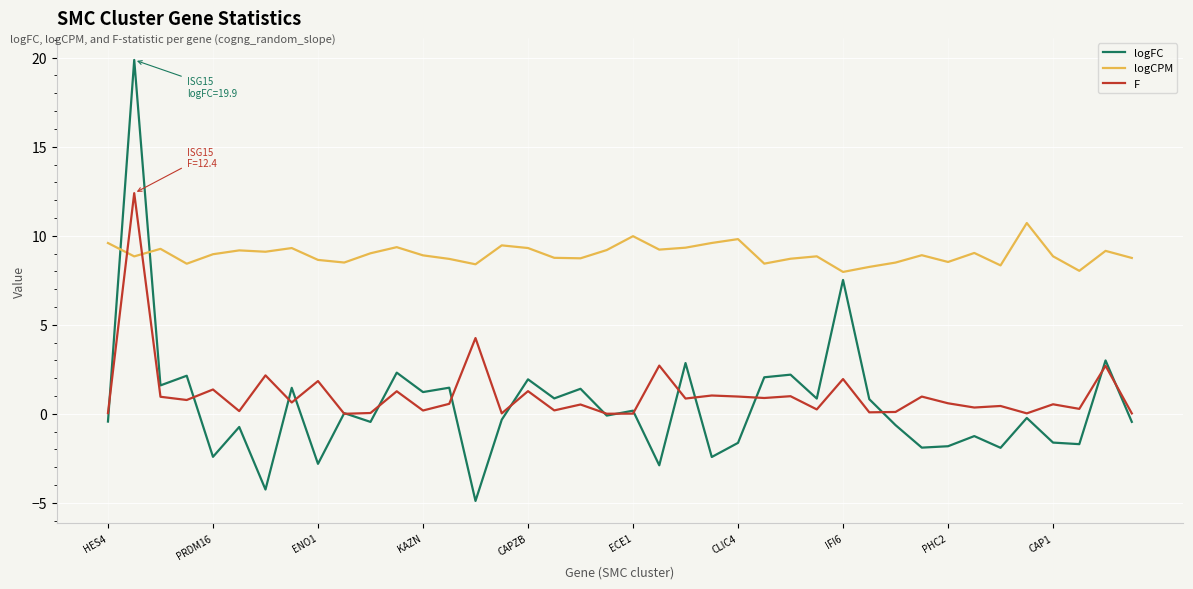

Rank the series by their maximum value, from highest to lowest.

logFC, F, logCPM